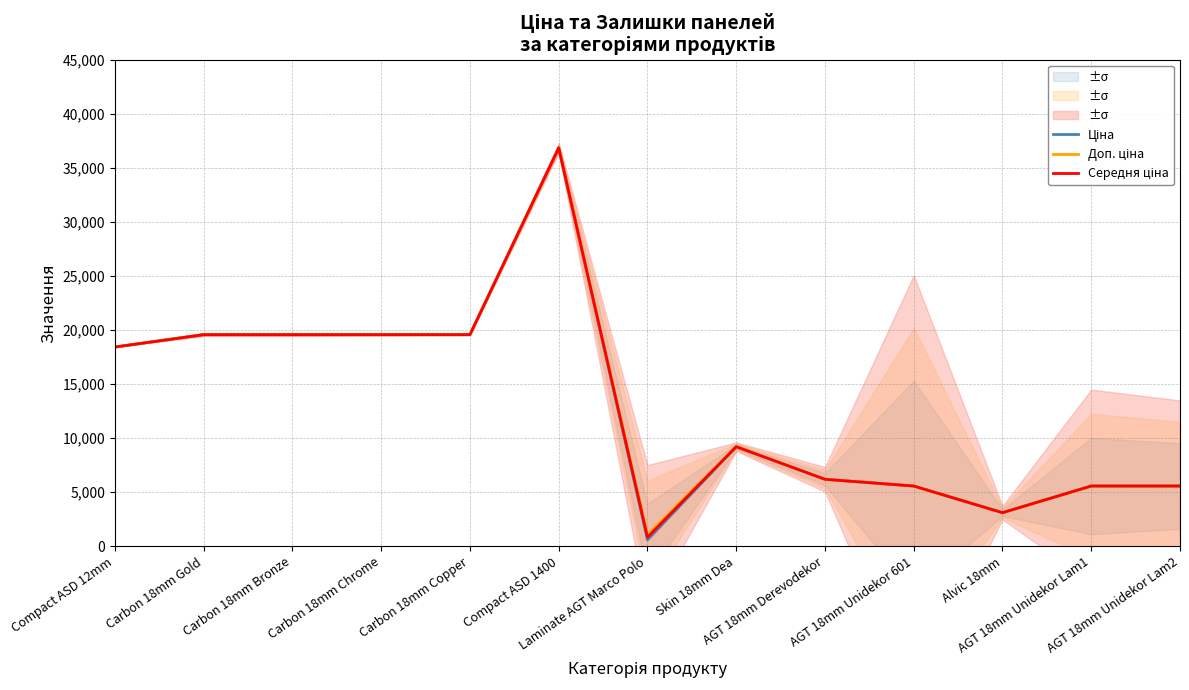

At which category does the chart reach its minimum across all series?

Laminate AGT Marco Polo